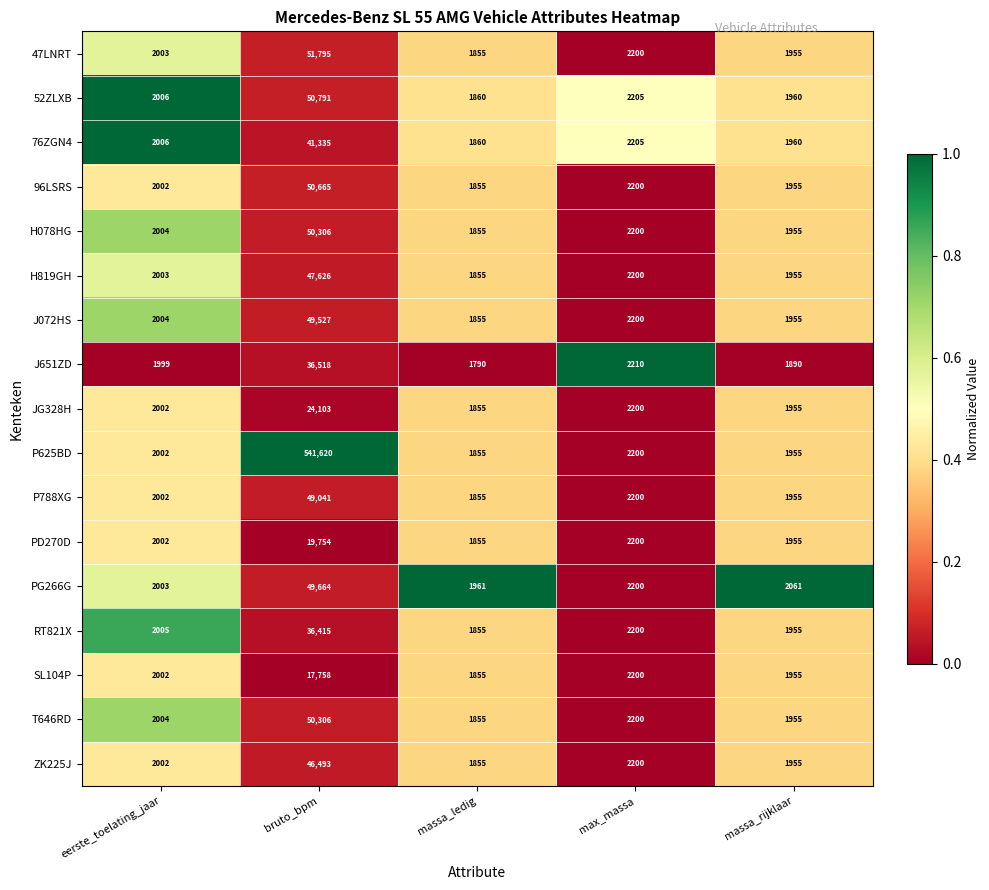

Rank the categories by RT821X value from highest to lowest.

bruto_bpm, max_massa, eerste_toelating_jaar, massa_rijklaar, massa_ledig